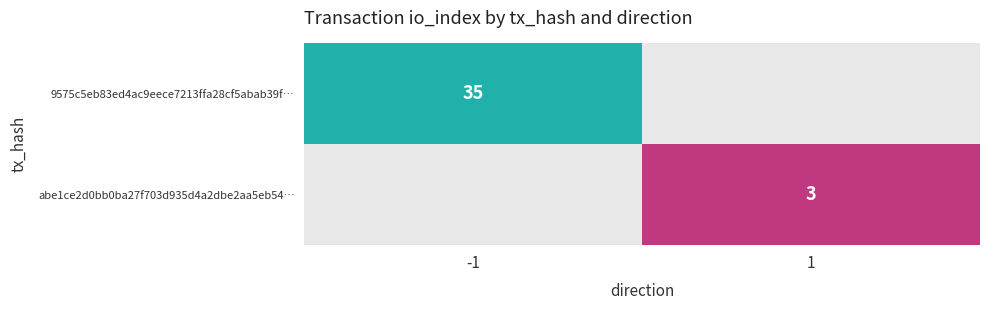

Is it true that abe1ce2d0bb0ba27f703d935d4a2dbe2aa5eb54… equals 2 at 1?

False